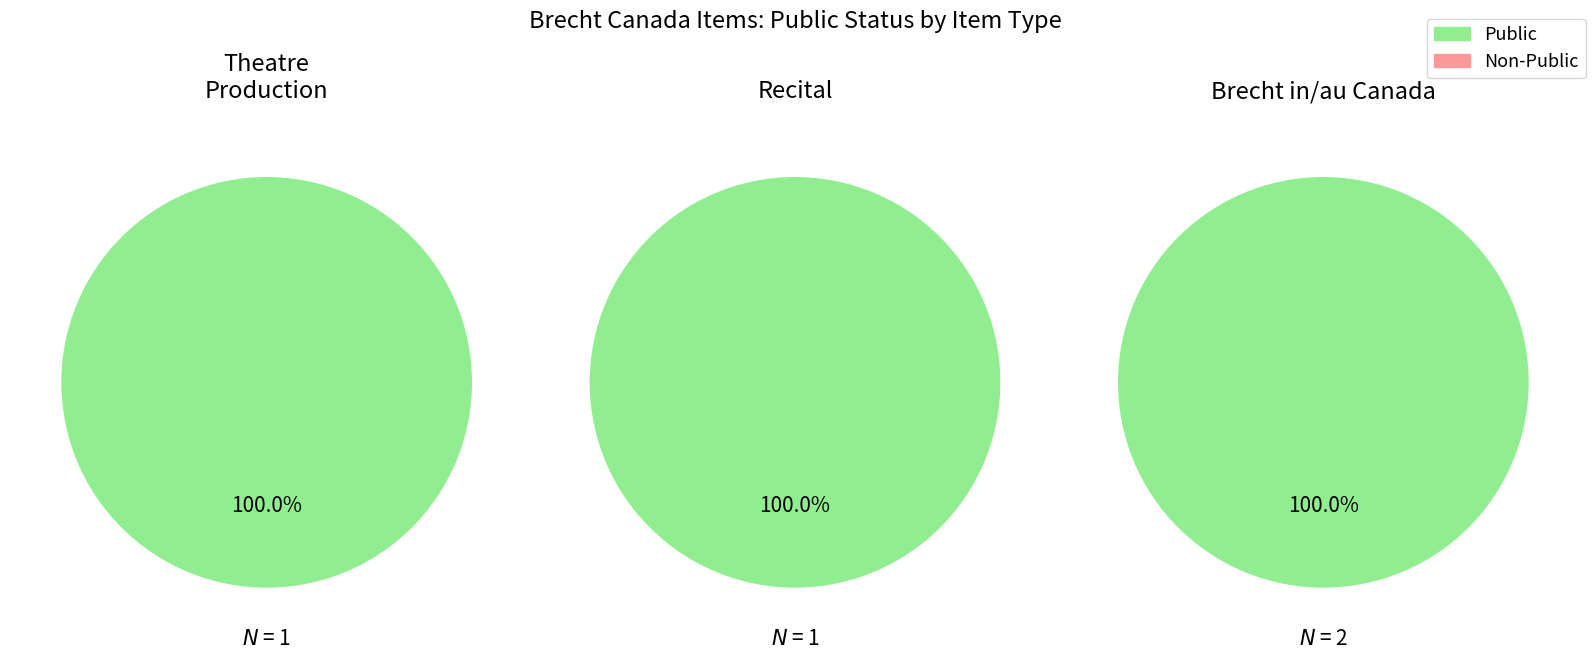

Is the sum of 1 and 0 greater than half?

Yes